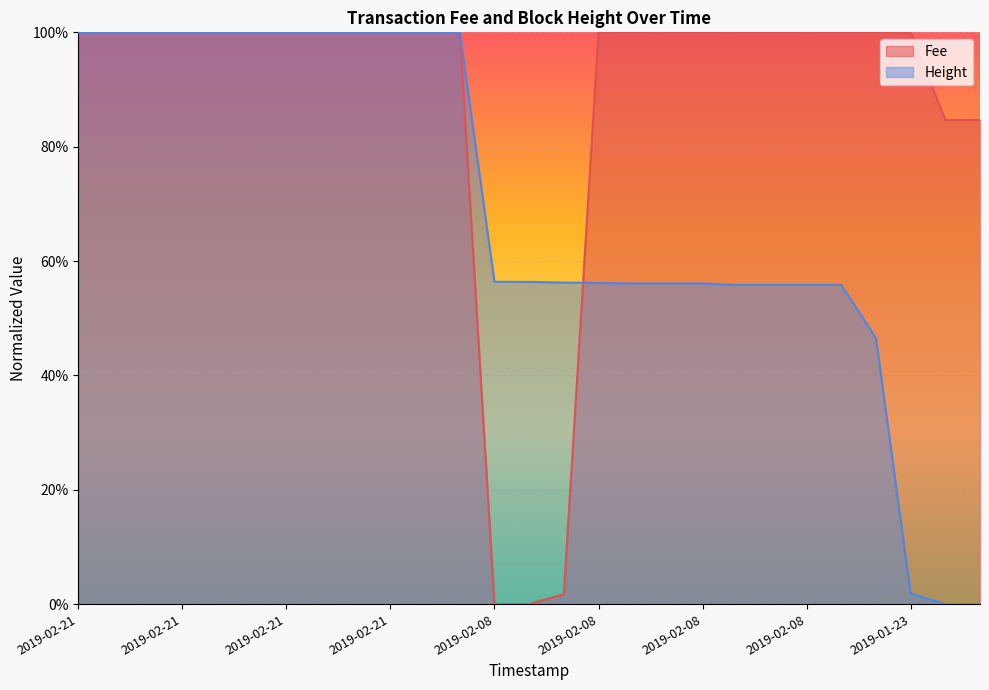

Which series ends up on top after the final intersection of Fee and Height?

Fee